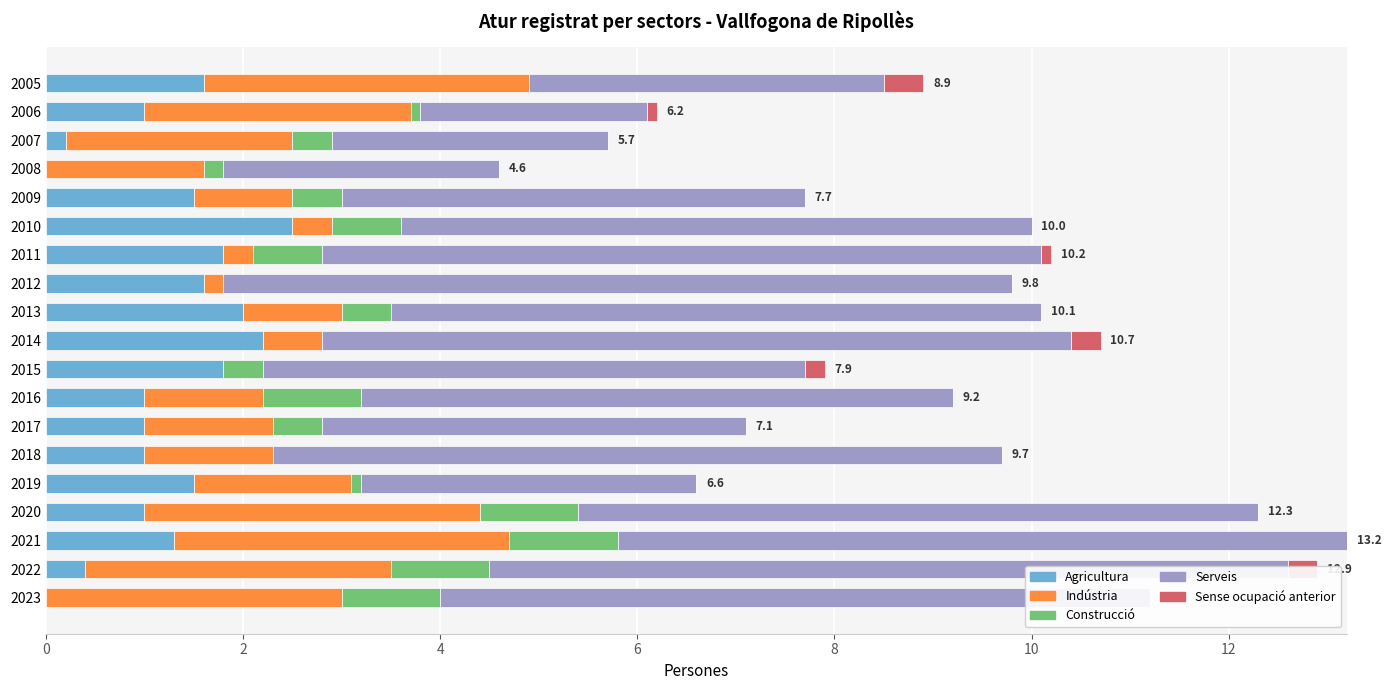

How many values in the Serveis series are below 6?

8